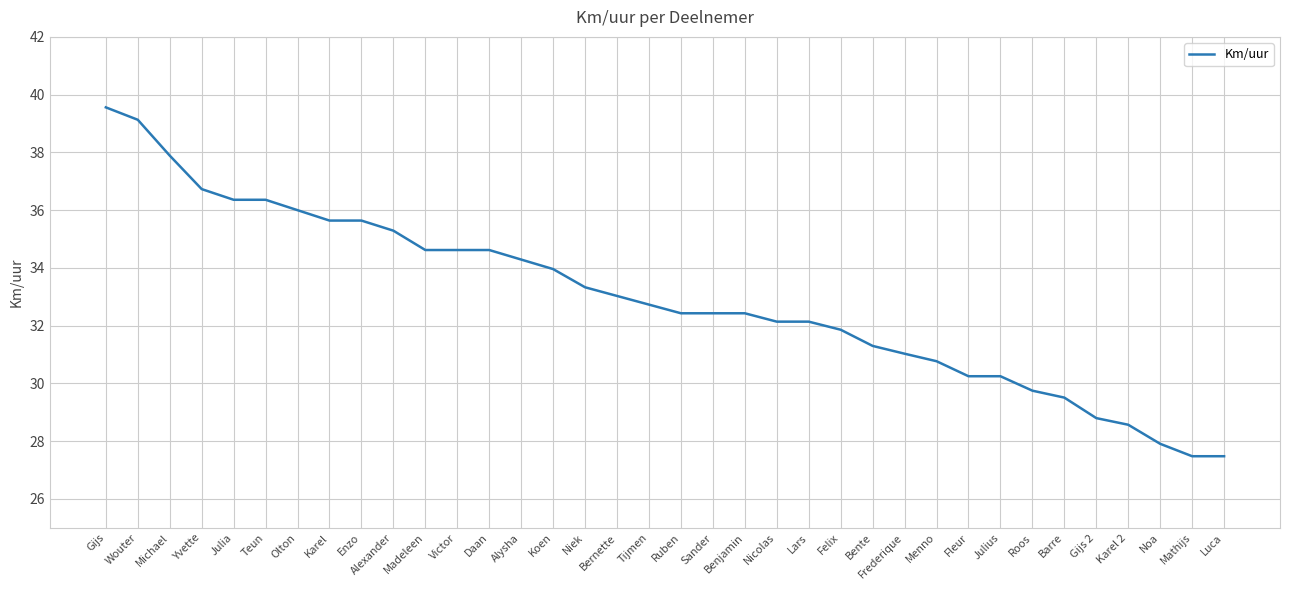

True or false: the data shows 27.9 at Noa.

True